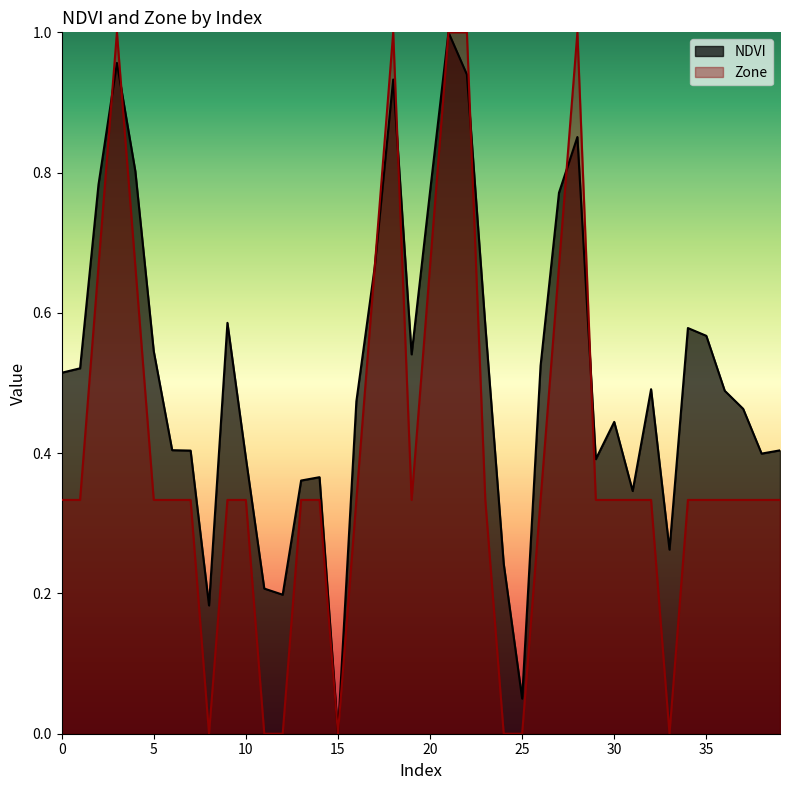

Where do NDVI and Zone first cross each other?

2 and 3